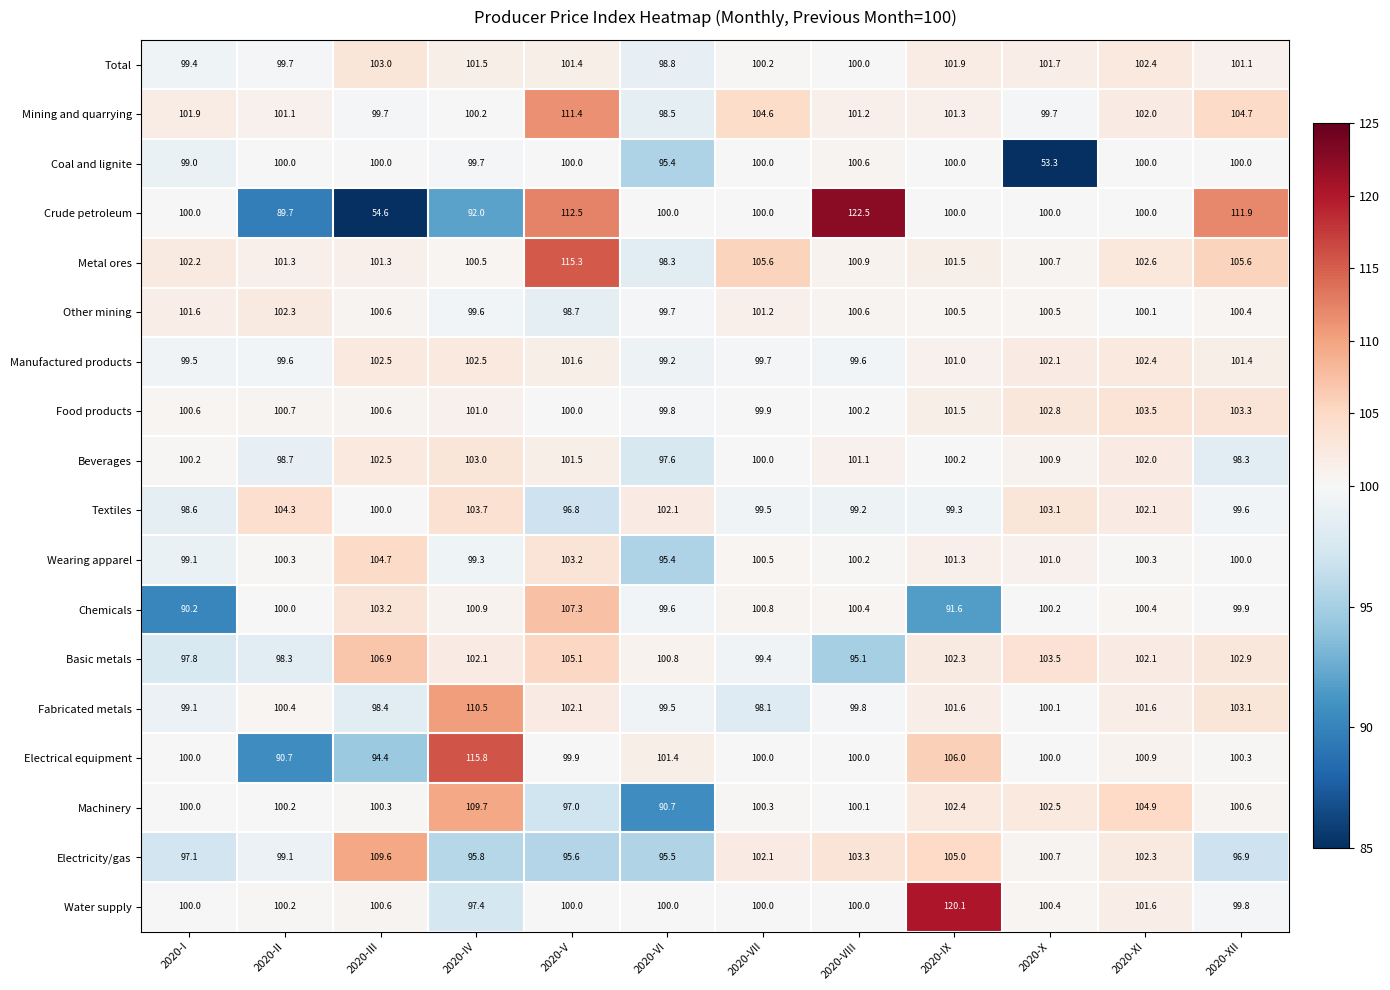

Rank the series at 2020-IV from lowest to highest value.

Crude petroleum, Electricity/gas, Water supply, Wearing apparel, Other mining, Coal and lignite, Mining and quarrying, Metal ores, Chemicals, Food products, Total, Basic metals, Manufactured products, Beverages, Textiles, Machinery, Fabricated metals, Electrical equipment